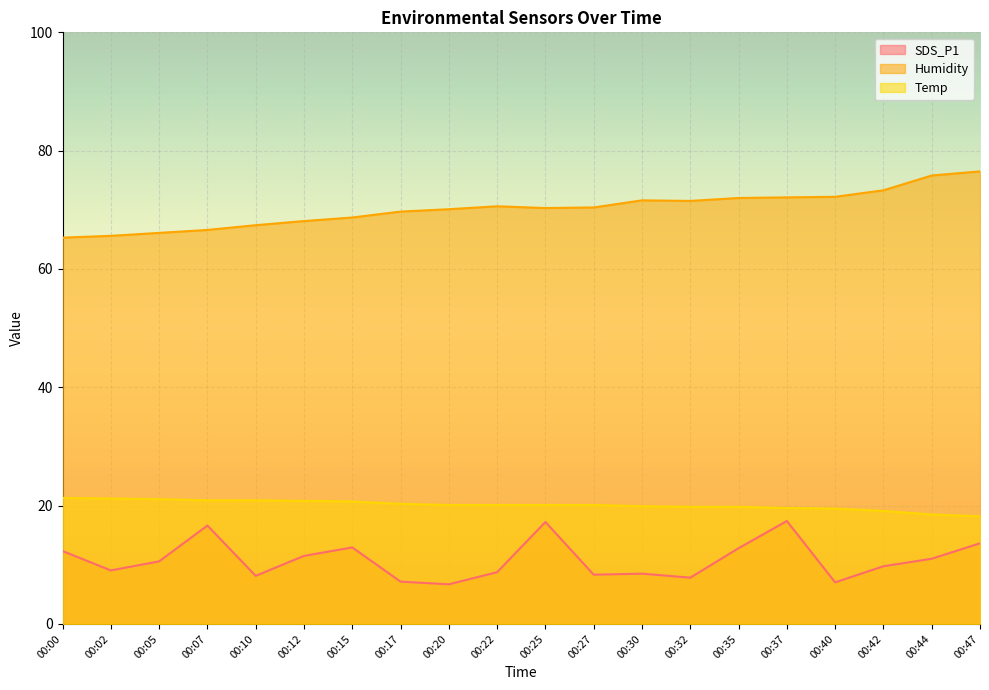

True or false: Humidity and Temp intersect in this chart.

False